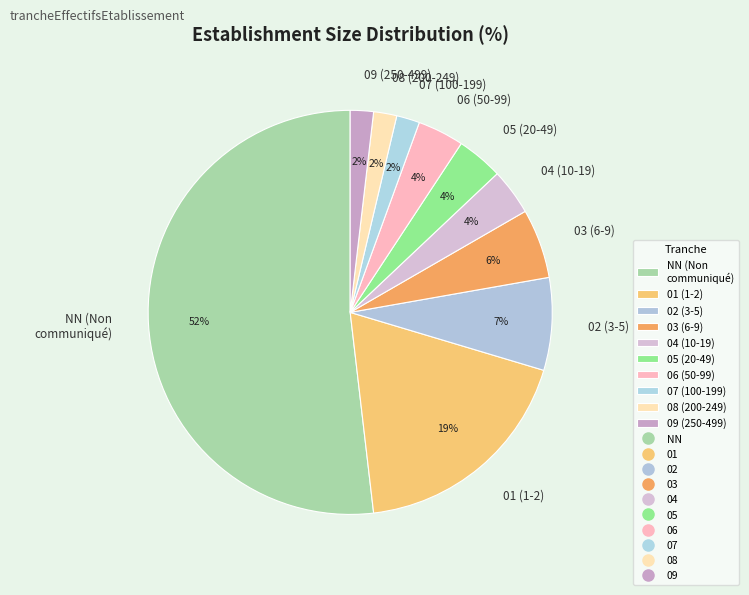

What is the ratio of the value at 04 to the value at 07?

2.0